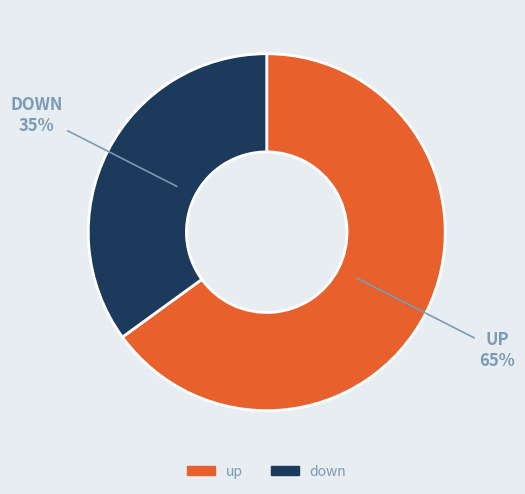

Is down the majority of the pie?

No